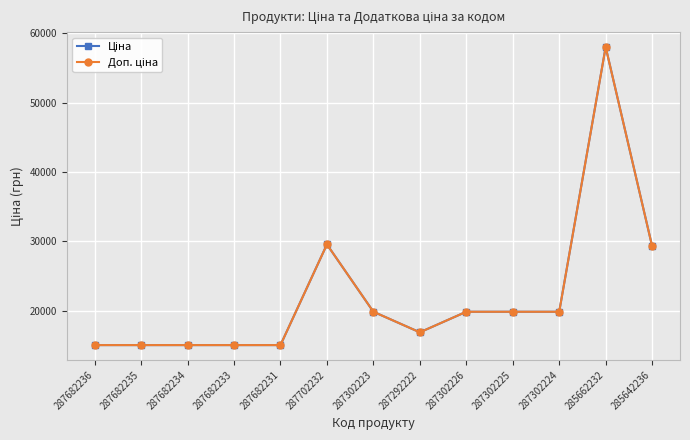

What value does the Доп. ціна series have at 287682235?

15019.2